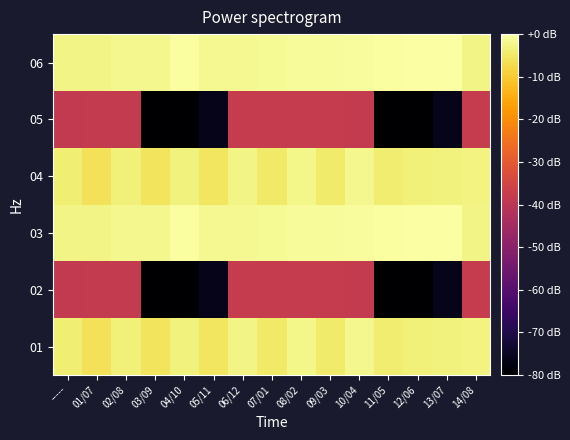

Reading left to right, extract all data points from this chart.

01: -----=-3.9	01/07=-6.1	02/08=-3.5	03/09=-5.7	04/10=-3.2	05/11=-5.3	06/12=-2.8	07/01=-4.9	08/02=-2.4	09/03=-4.5	10/04=-2.0	11/05=-4.1	12/06=-3.7	13/07=-3.3	14/08=-3.0
02: -----=-38.6	01/07=-38.4	02/08=-38.2	03/09=-80.0	04/10=-79.8	05/11=-76.3	06/12=-38.0	07/01=-37.8	08/02=-38.0	09/03=-37.8	10/04=-38.2	11/05=-80.0	12/06=-79.8	13/07=-76.3	14/08=-38.0
03: -----=-2.8	01/07=-2.6	02/08=-2.2	03/09=-2.0	04/10=-0.4	05/11=-1.8	06/12=-1.6	07/01=-1.4	08/02=-1.2	09/03=-1.0	10/04=-0.8	11/05=-0.6	12/06=-0.2	13/07=0.0	14/08=-2.8
04: -----=-3.9	01/07=-6.1	02/08=-3.5	03/09=-5.7	04/10=-3.2	05/11=-5.3	06/12=-2.8	07/01=-4.9	08/02=-2.4	09/03=-4.5	10/04=-2.0	11/05=-4.1	12/06=-3.7	13/07=-3.3	14/08=-3.0
05: -----=-38.6	01/07=-38.4	02/08=-38.2	03/09=-80.0	04/10=-79.8	05/11=-76.3	06/12=-38.0	07/01=-37.8	08/02=-38.0	09/03=-37.8	10/04=-38.2	11/05=-80.0	12/06=-79.8	13/07=-76.3	14/08=-38.0
06: -----=-2.8	01/07=-2.6	02/08=-2.2	03/09=-2.0	04/10=-0.4	05/11=-1.8	06/12=-1.6	07/01=-1.4	08/02=-1.2	09/03=-1.0	10/04=-0.8	11/05=-0.6	12/06=-0.2	13/07=0.0	14/08=-2.8